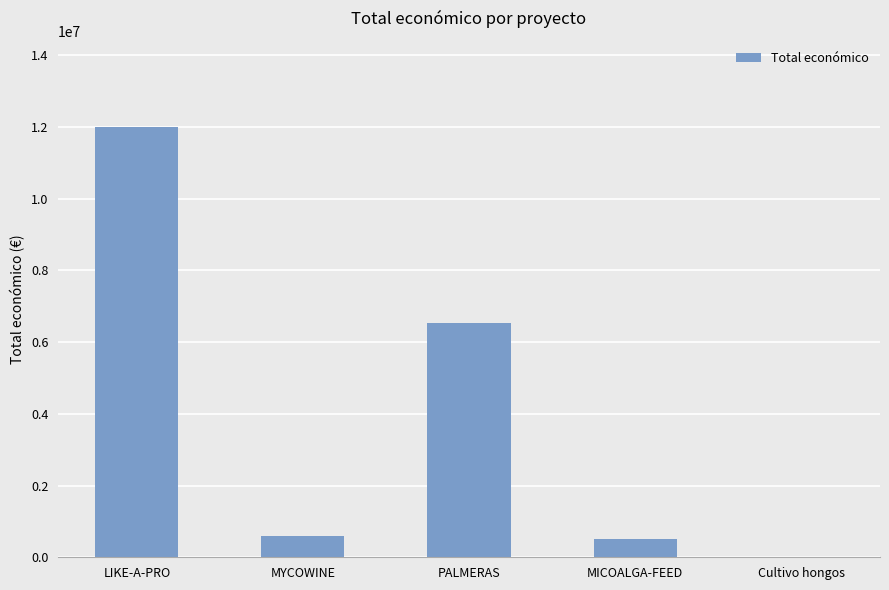

At which label is the value closest to 6002329?

PALMERAS